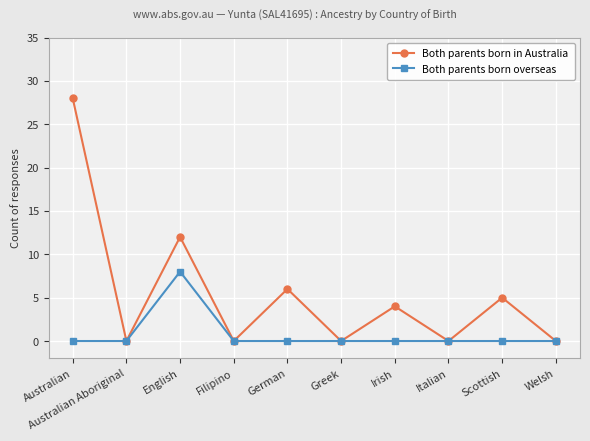

At which category does Both parents born in Australia reach its first local valley?

Australian Aboriginal